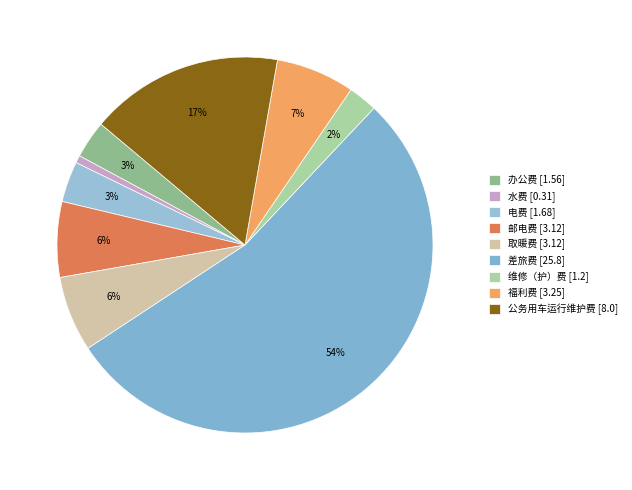

Which has a higher value, 取暖费 or 邮电费?

取暖费